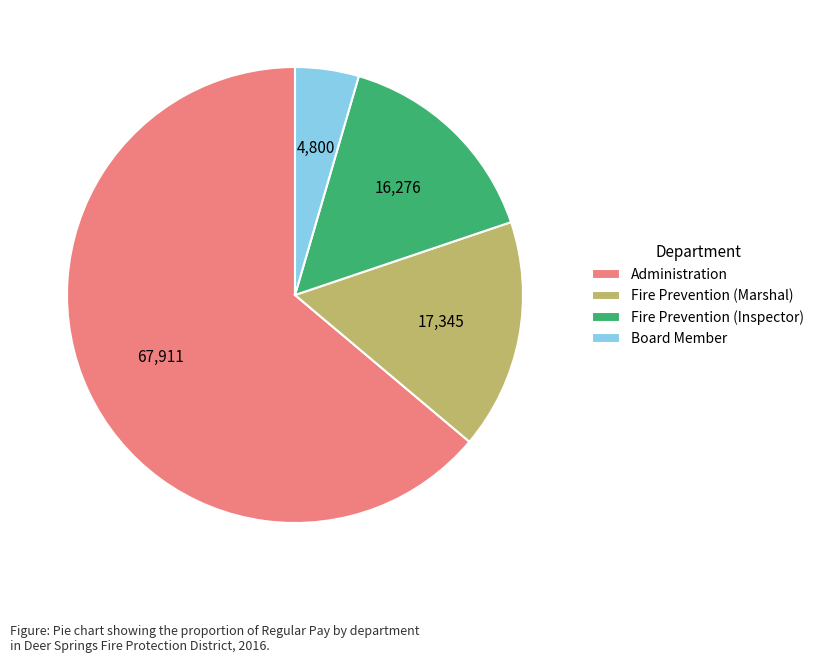

Is it true that Fire Prevention (Inspector) is 30% of the pie?

False